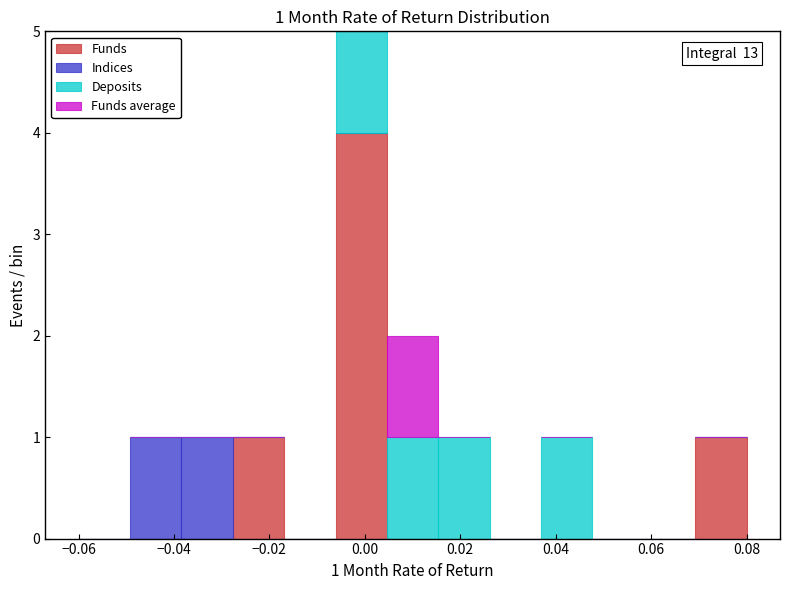

Which range on the x-axis has the tallest stacked bar (by total height)?

-0.006 to 0.004